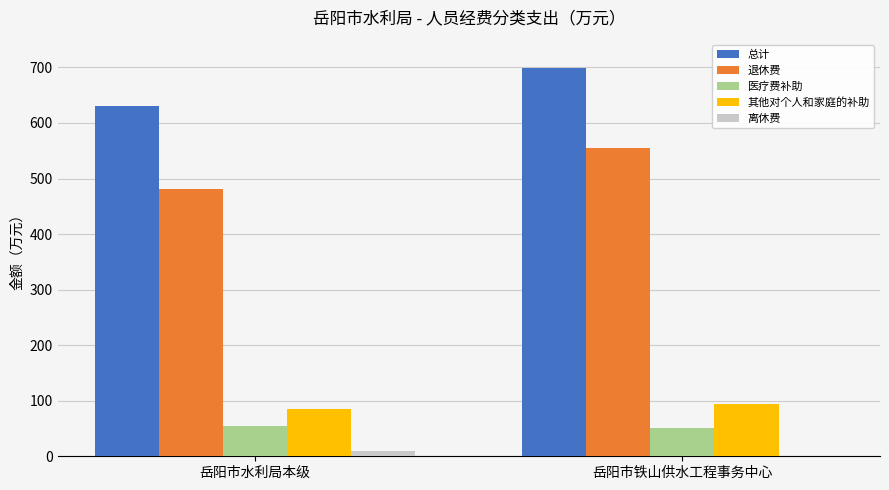

True or false: 退休费 has a value of 554.6 at 岳阳市铁山供水工程事务中心.

True